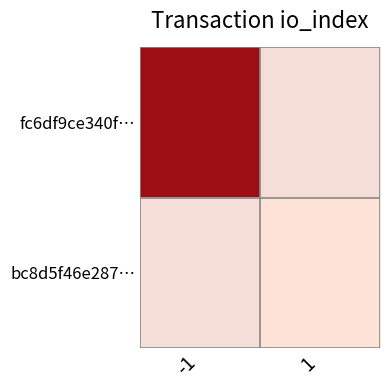

Which label corresponds to the largest value in the chart?

-1